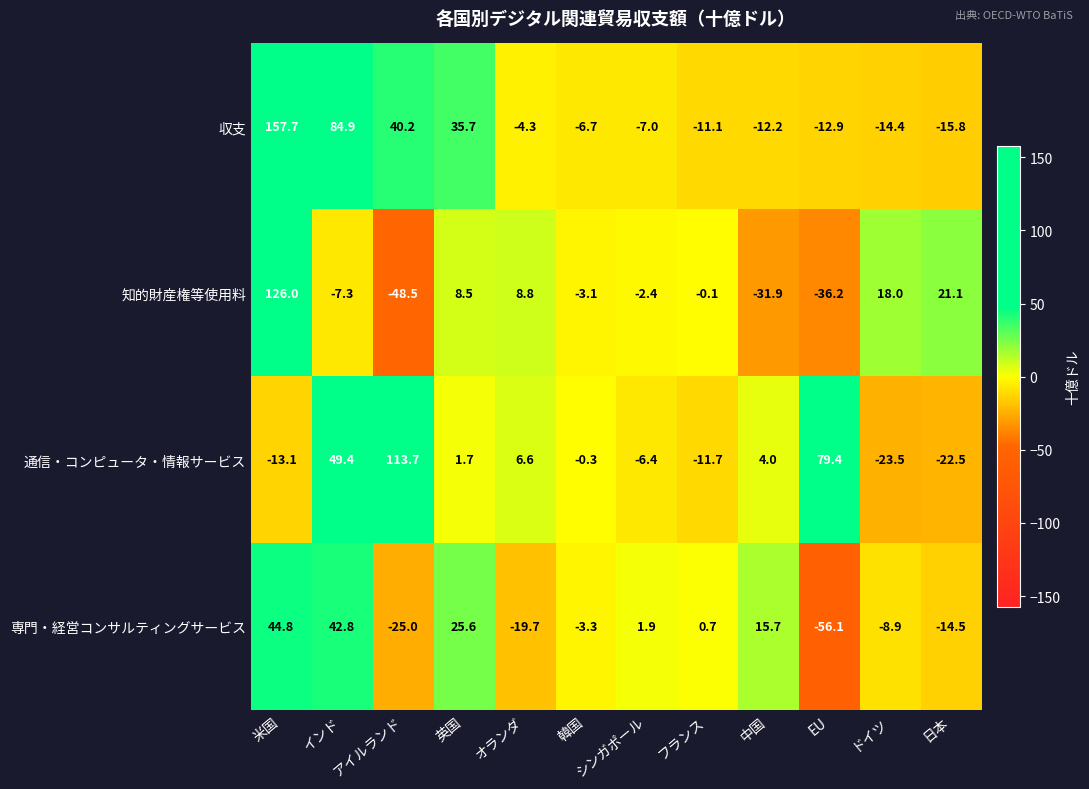

Which category has the lowest value across all series?

EU